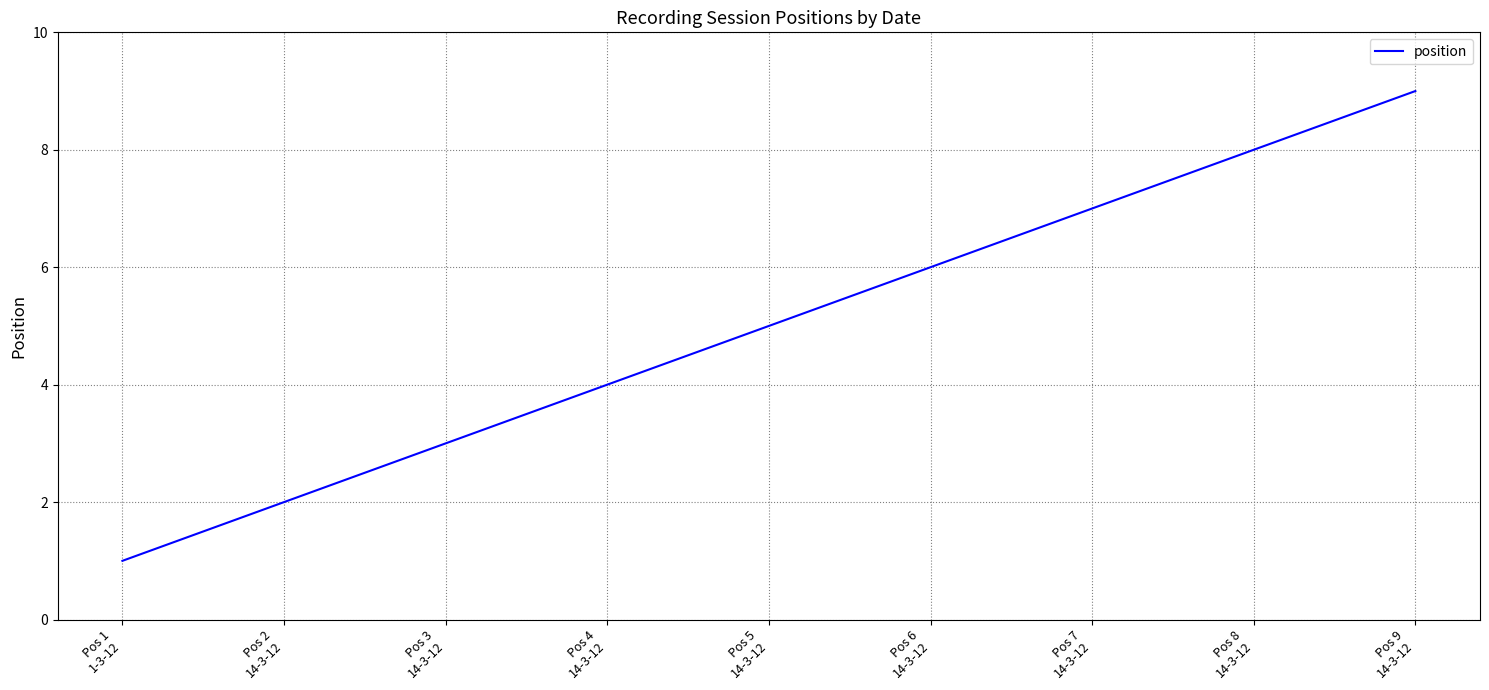

What is the sum of the values at Pos 1
1-3-12 and Pos 4
14-3-12?

5